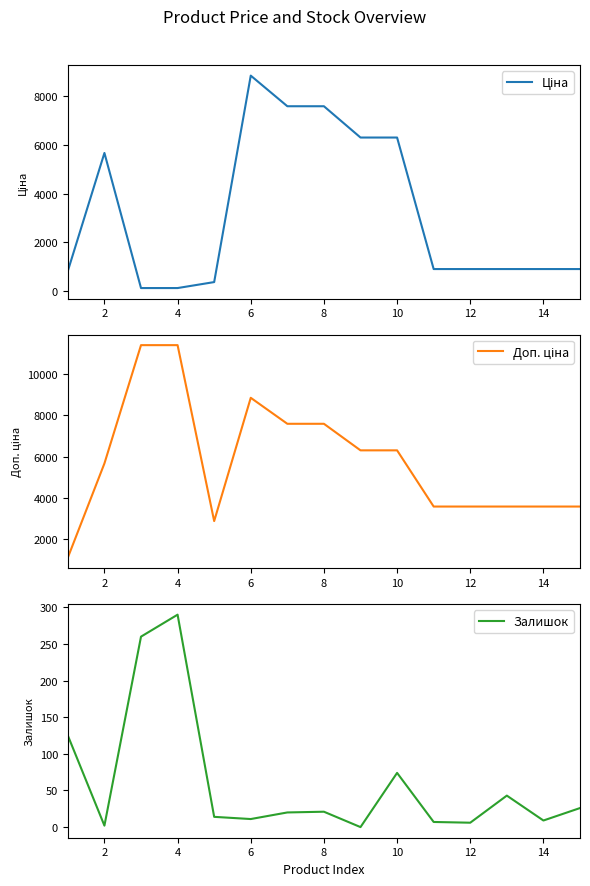

At how many categories does at least one series exceed 5454?

8